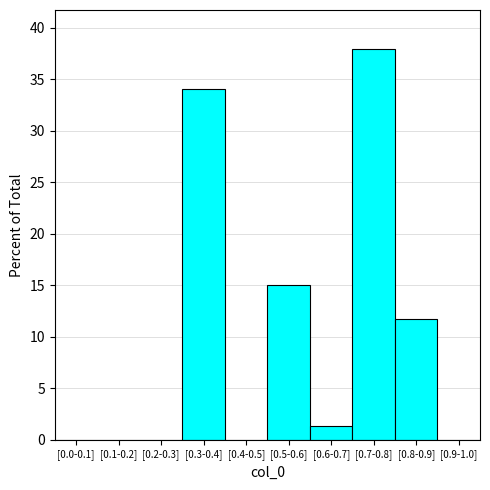

Reading right to left, list all the values displayed in this chart.

[0.9-1.0]=0.0	[0.8-0.9]=11.8	[0.7-0.8]=37.9	[0.6-0.7]=1.3	[0.5-0.6]=15.0	[0.4-0.5]=0.0	[0.3-0.4]=34.0	[0.2-0.3]=0.0	[0.1-0.2]=0.0	[0.0-0.1]=0.0